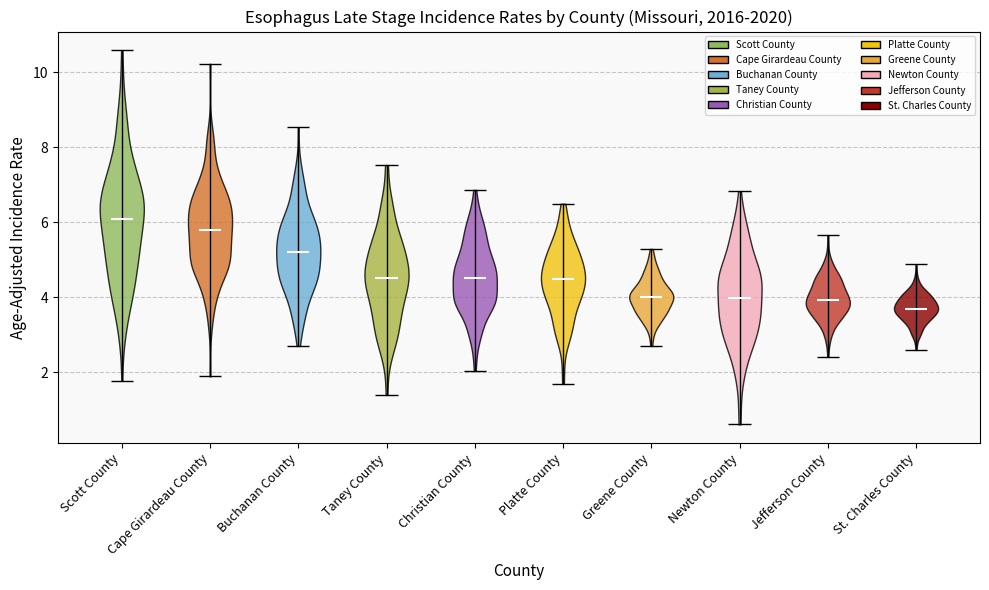

Which violin has the lowest median line?

St. Charles County